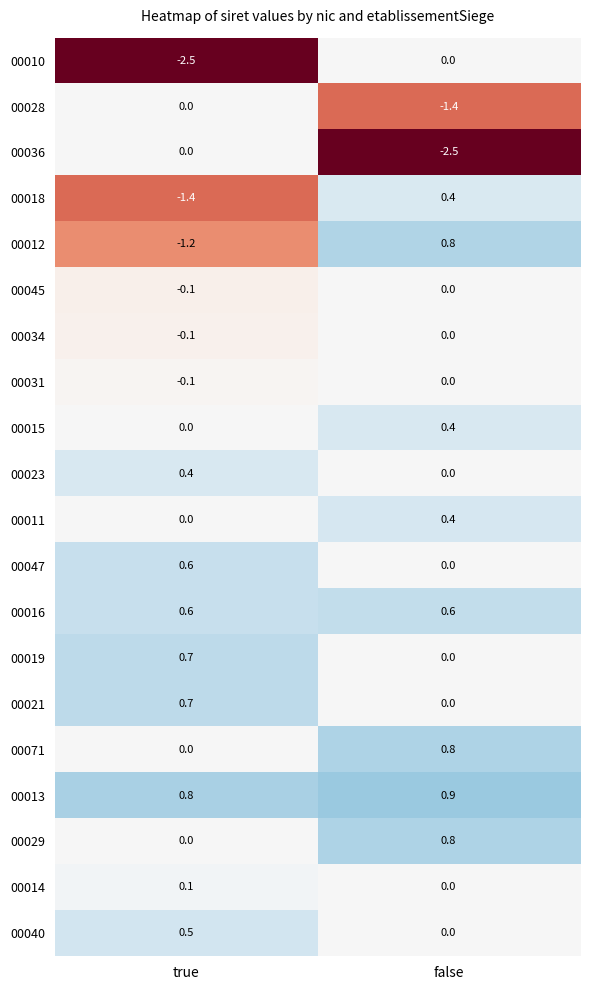

True or false: 00010 has a value of 0.0 at false.

True